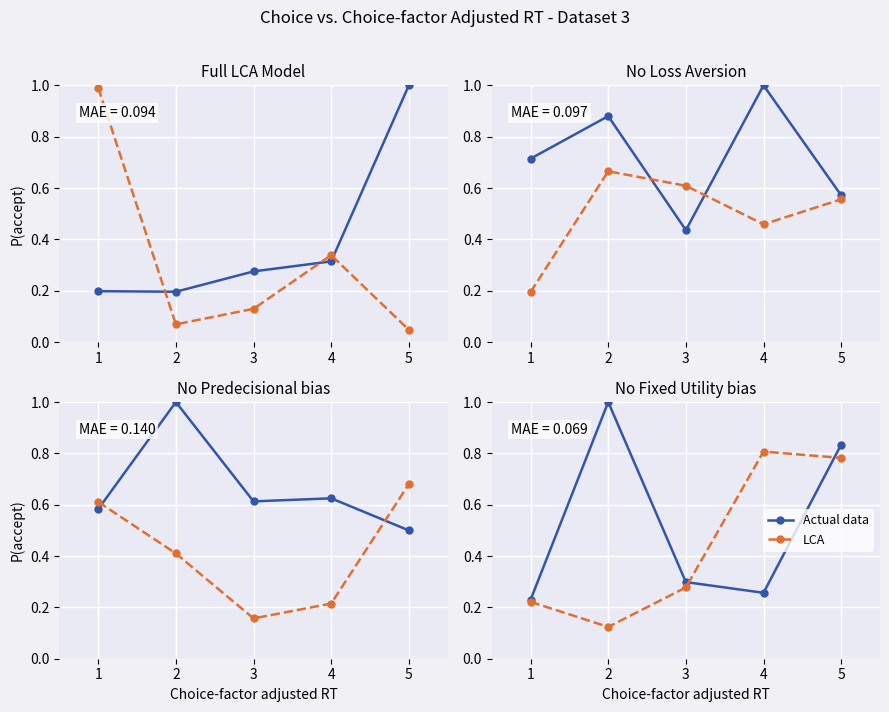

Count the Actual data values in the range 0 to 1.

5